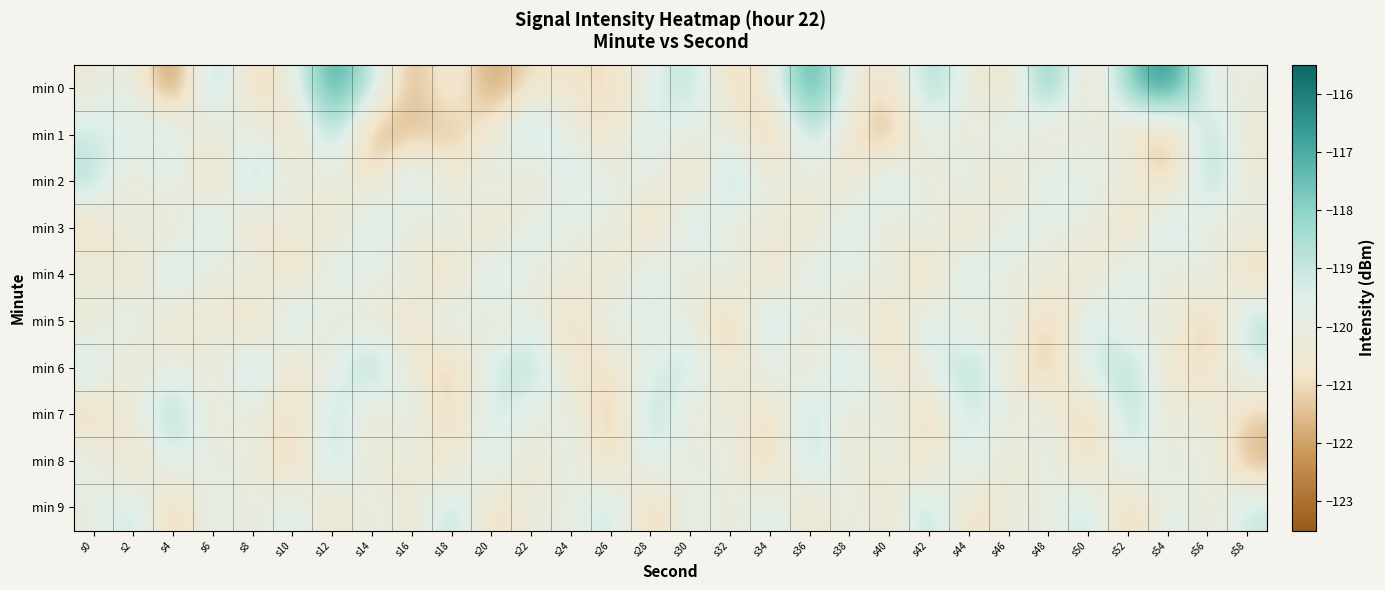

What is the minimum value shown in the chart?

-123.1